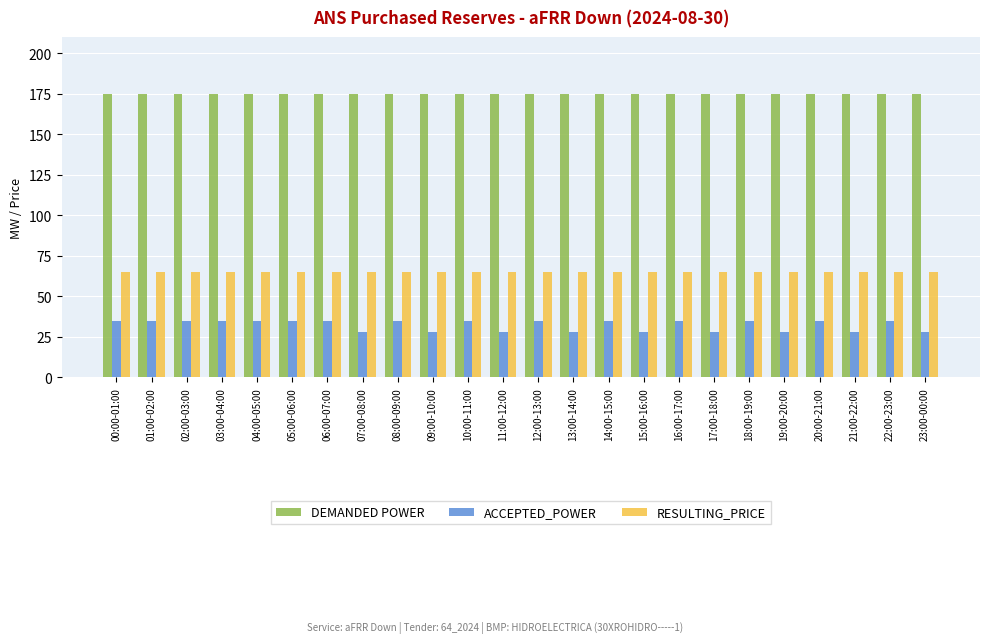

Rank the series at 19:00-20:00 from lowest to highest value.

ACCEPTED_POWER, RESULTING_PRICE, DEMANDED POWER